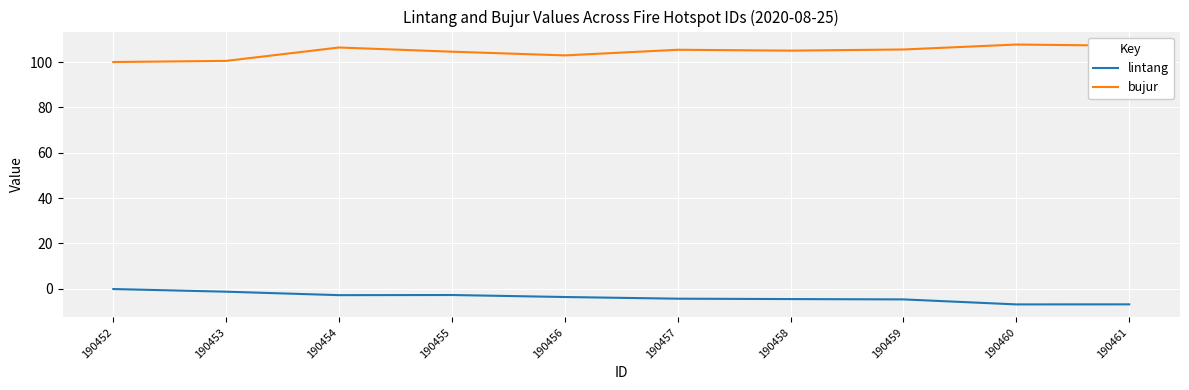

What is the greatest value displayed?

107.8